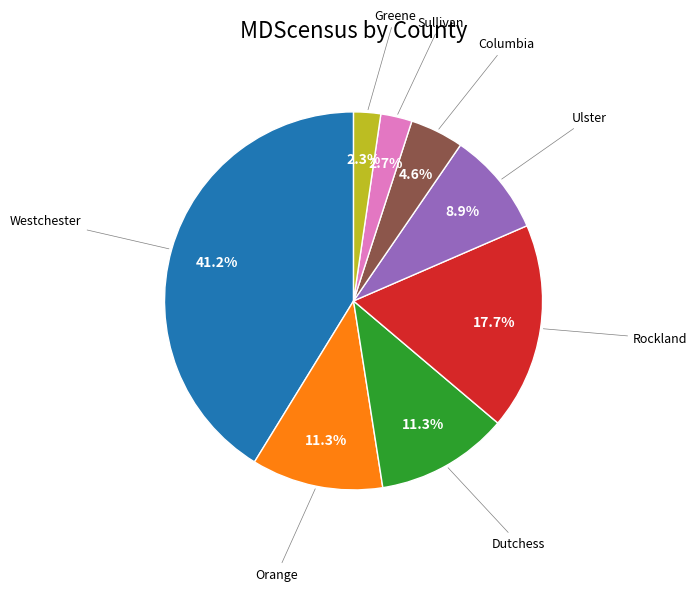

Is there a majority slice in this chart?

No